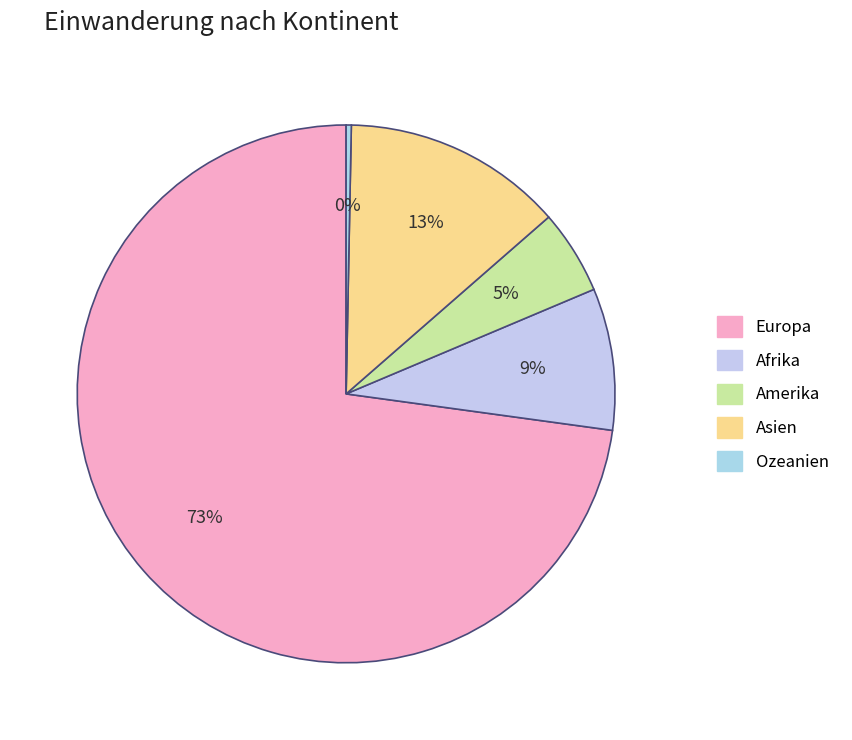

Which slice is the largest?

Europa